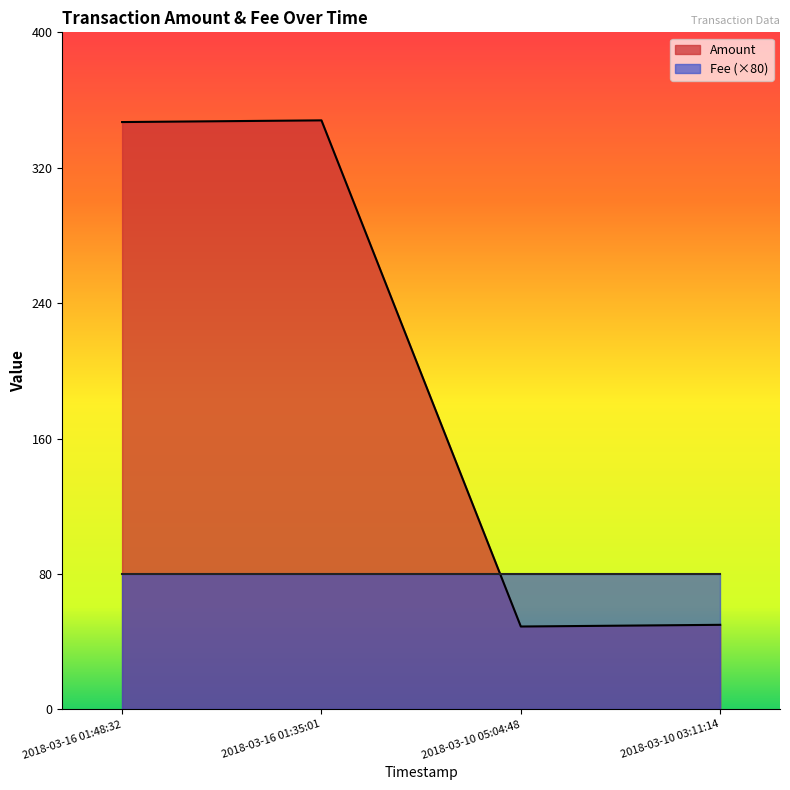

Which label corresponds to the largest value in the chart?

2018-03-16 01:35:01